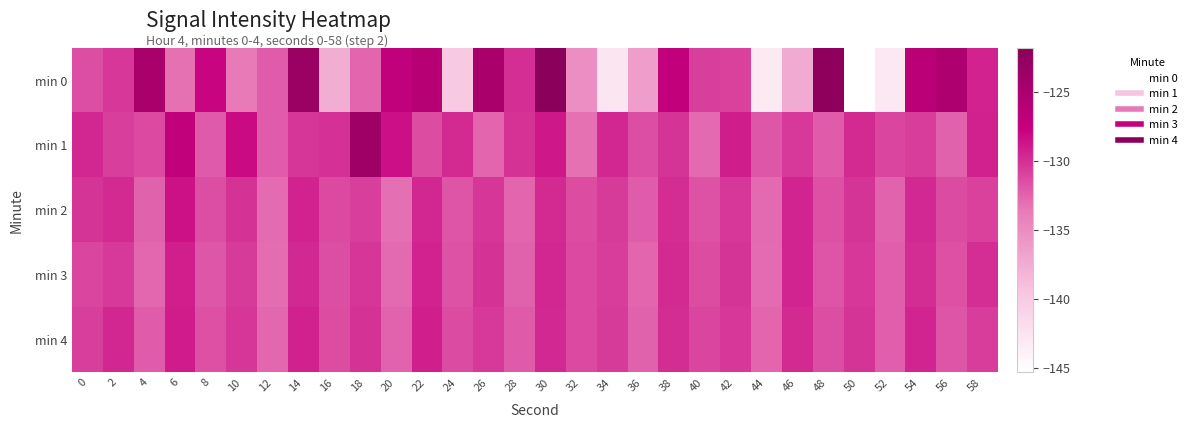

At which category is the sum across all series the highest?

30